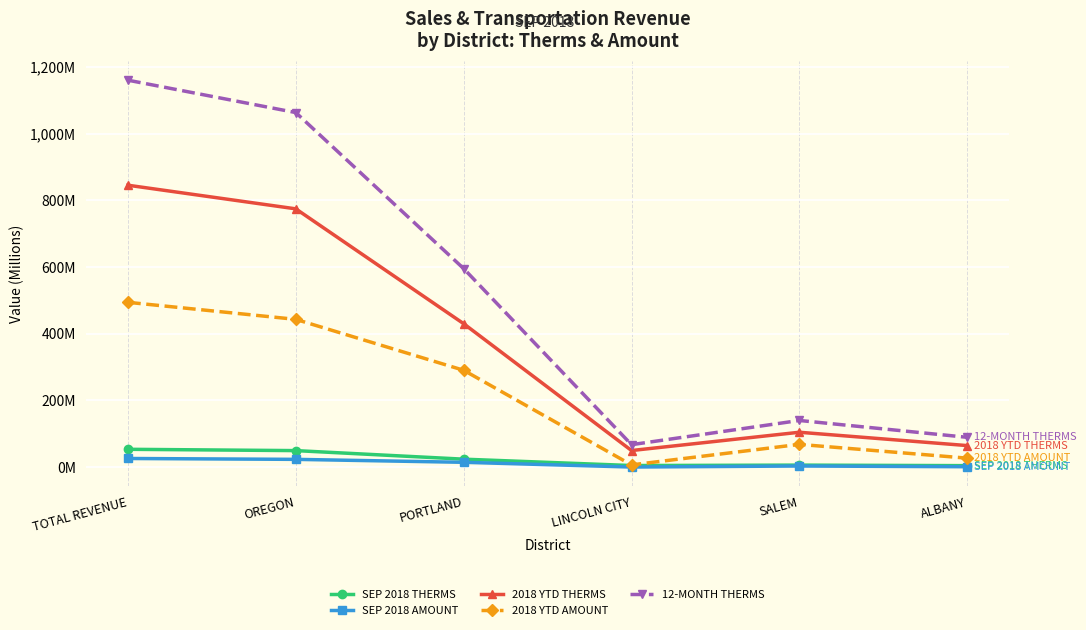

At which category is the sum across all series the highest?

TOTAL REVENUE